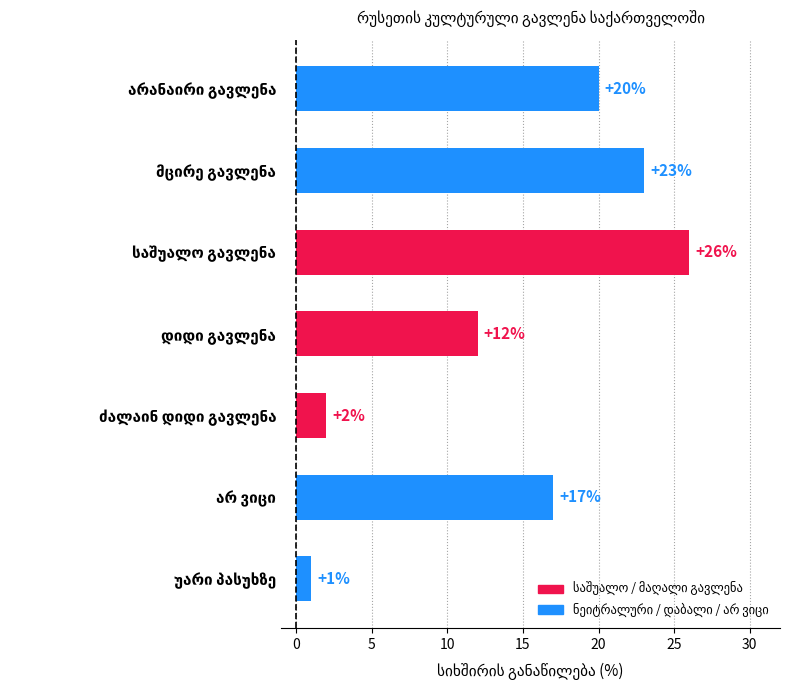

How many categories are shown in the chart?

7